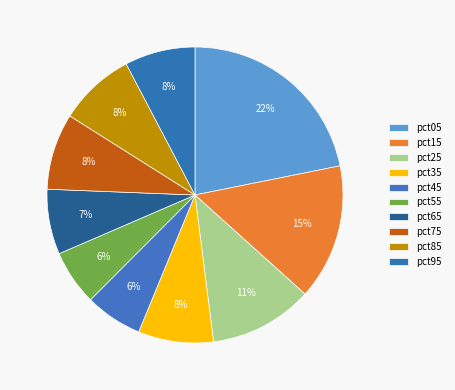

How many slices are in this pie chart?

10